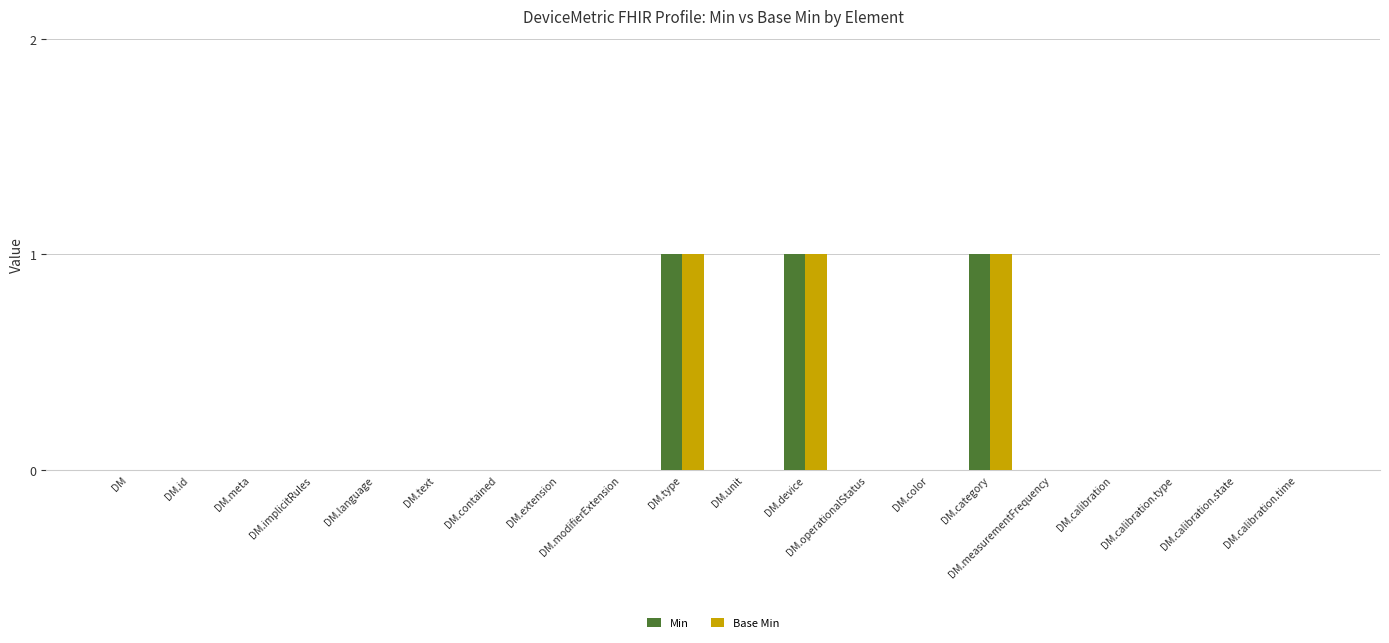

How many Min values are between 0 and 1?

20